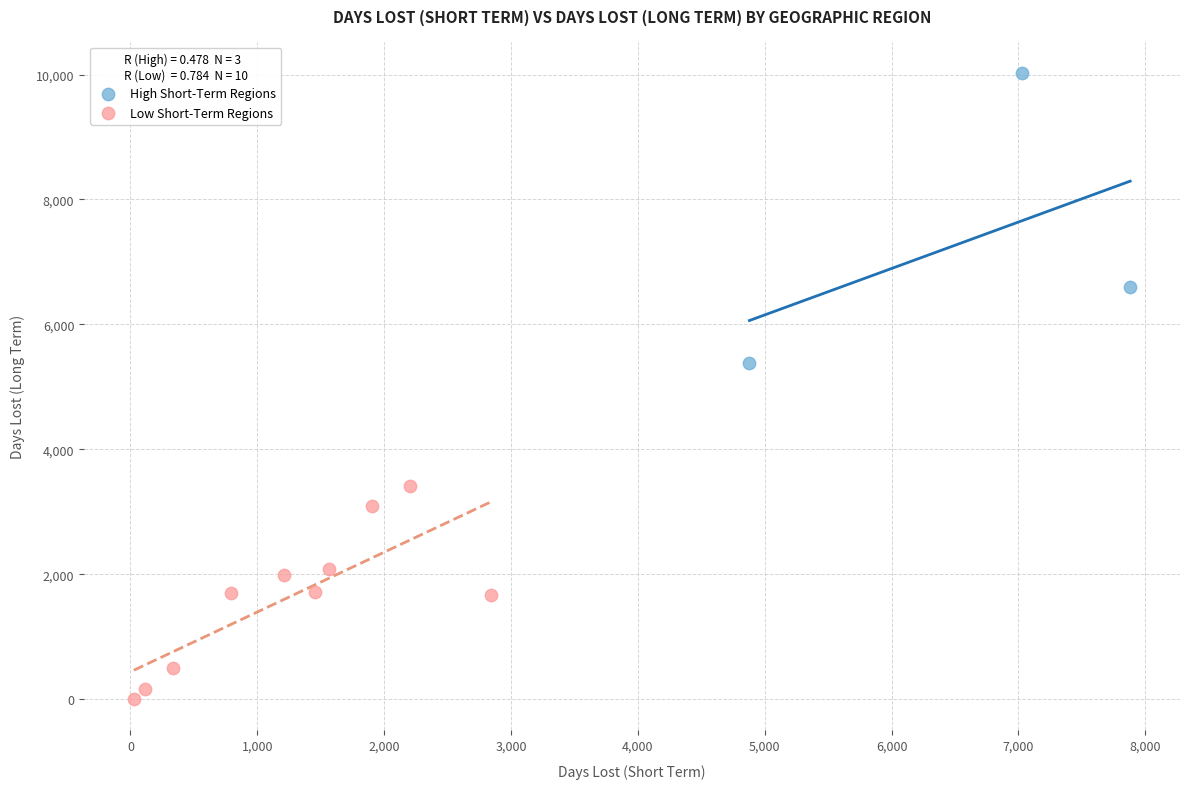

Which series contains the lowest Y value?

Low Short-Term Regions